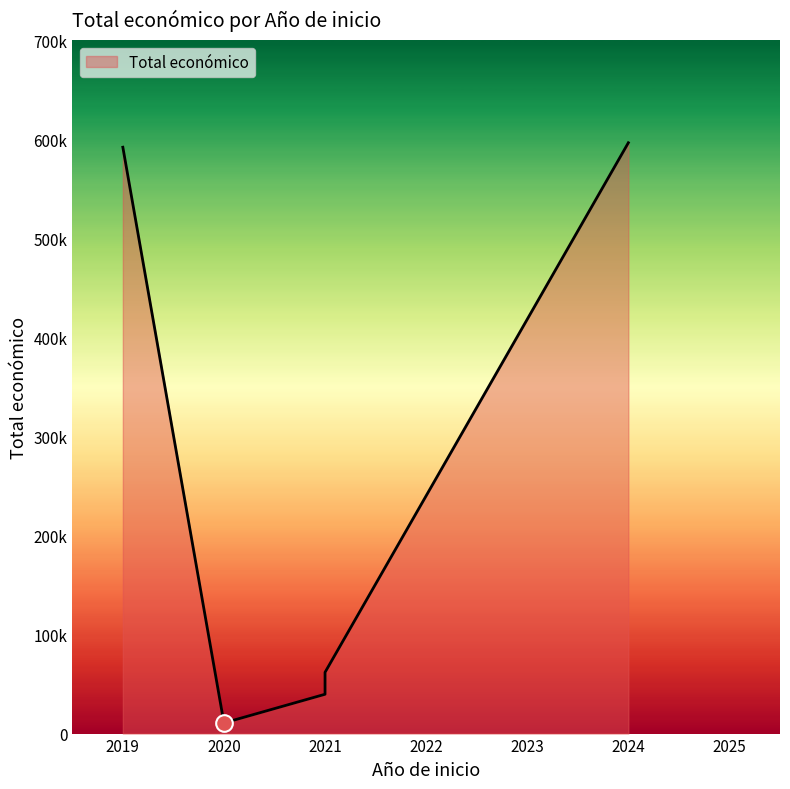

How many values are below 61847?

2